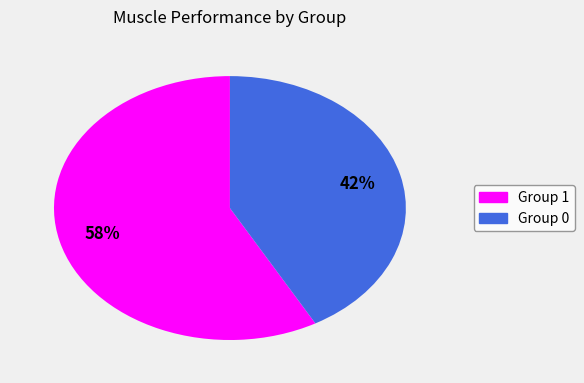

Rank the categories by value from lowest to highest.

Group 0, Group 1